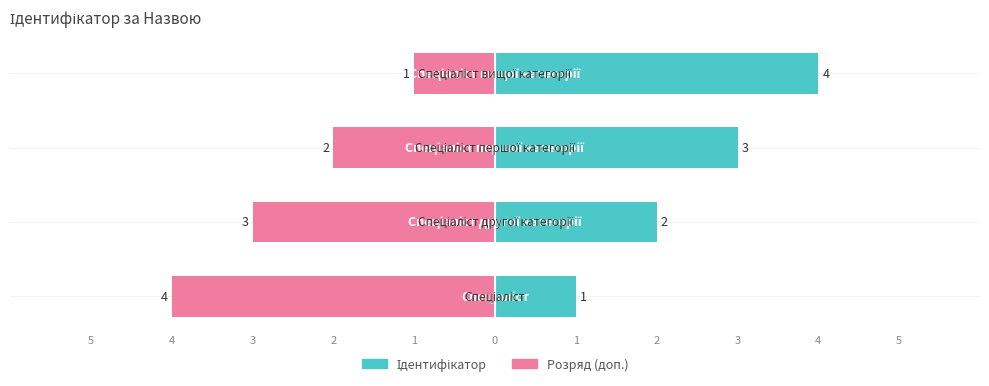

Between 5 and 4, which series saw the biggest shift?

Ідентифікатор